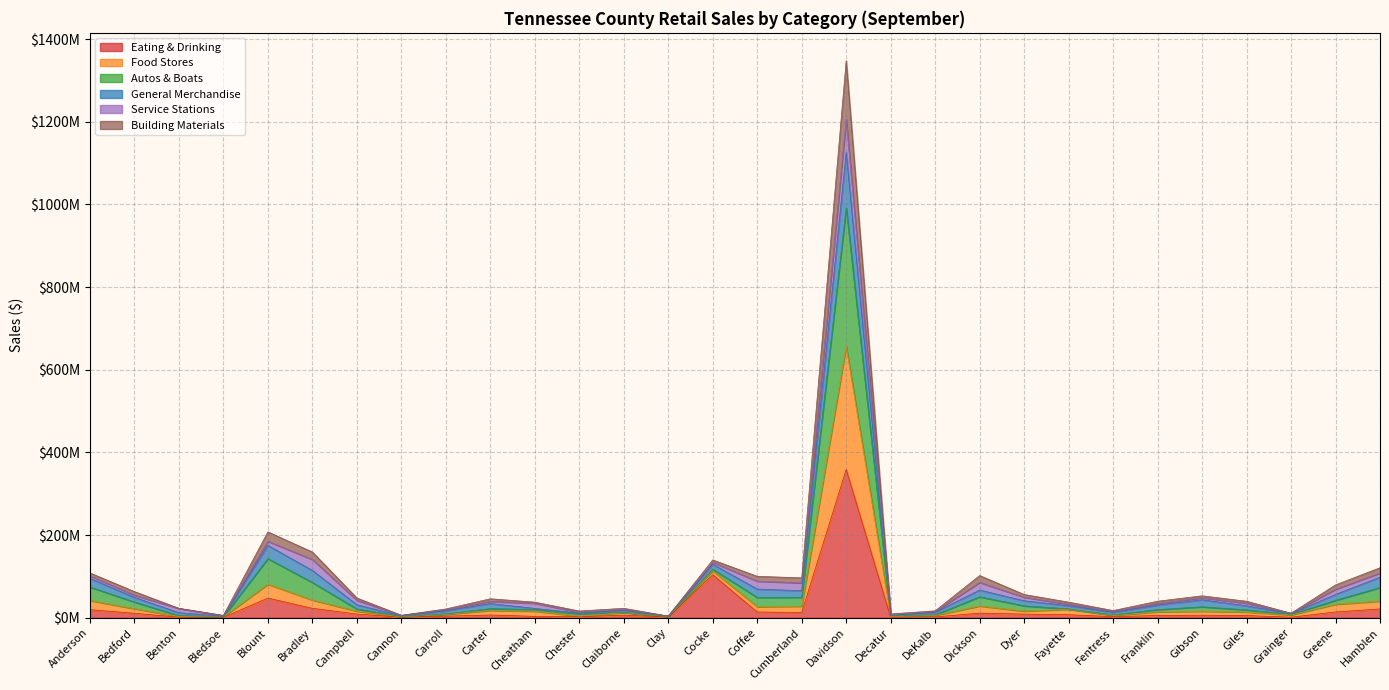

How many interior local valleys does the Food Stores series have?

8